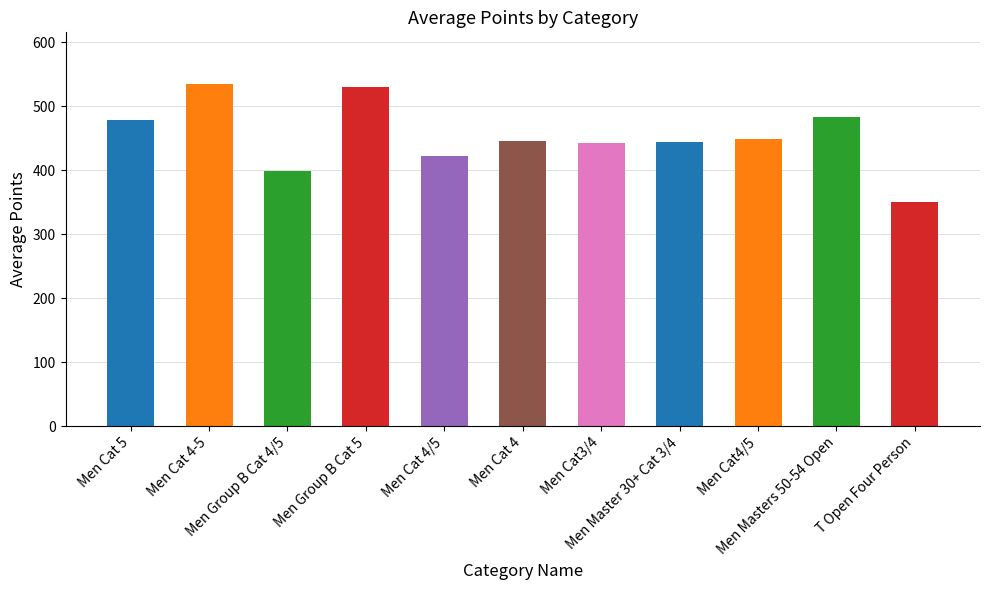

What is the ratio of the value at Men Group B Cat 5 to the value at Men Cat 4?

1.2